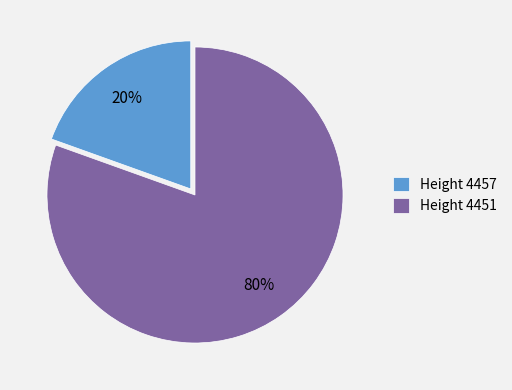

What is the smallest slice in the pie chart?

Height 4457